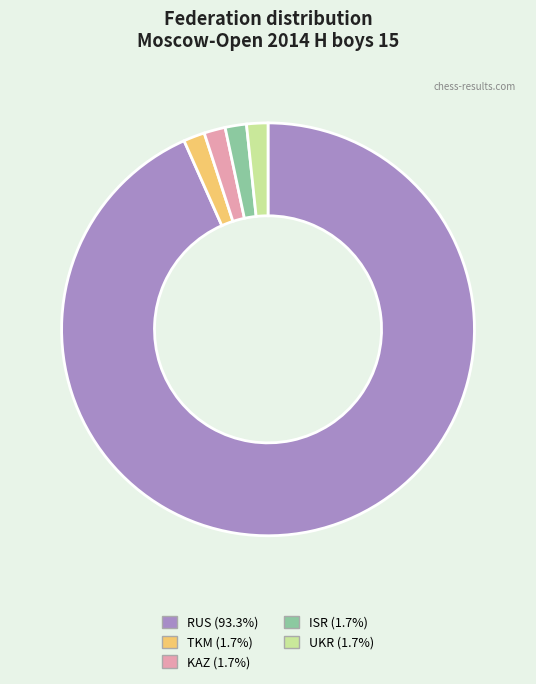

Do UKR and RUS together represent more than half of the pie?

Yes